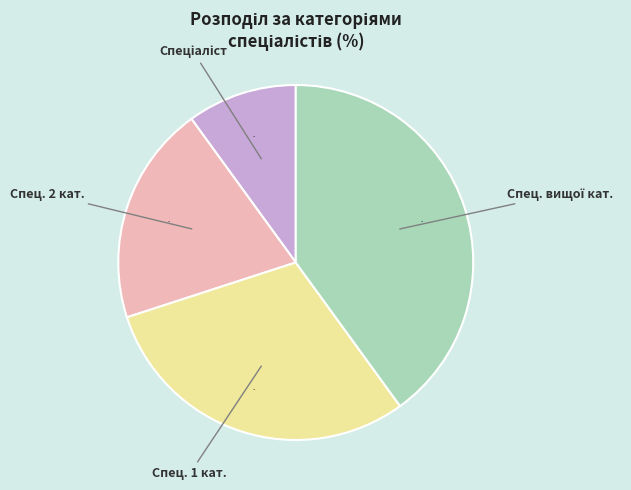

To the nearest percent, what is the difference between the largest and smallest slice percentages?

30%